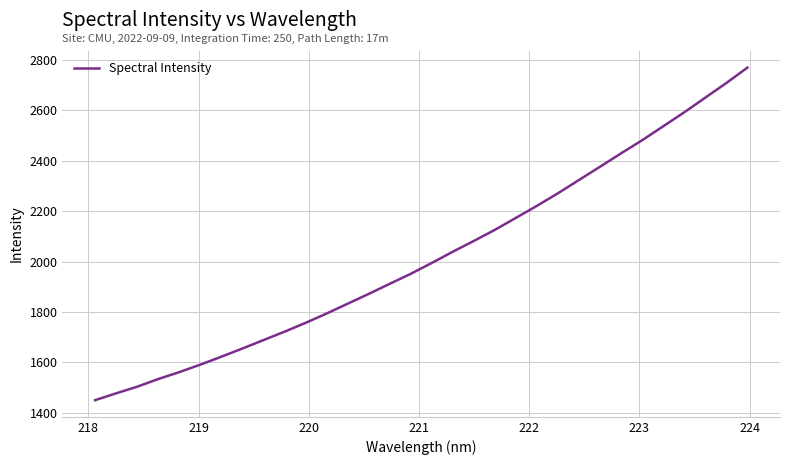

What is the greatest value displayed?

2769.0